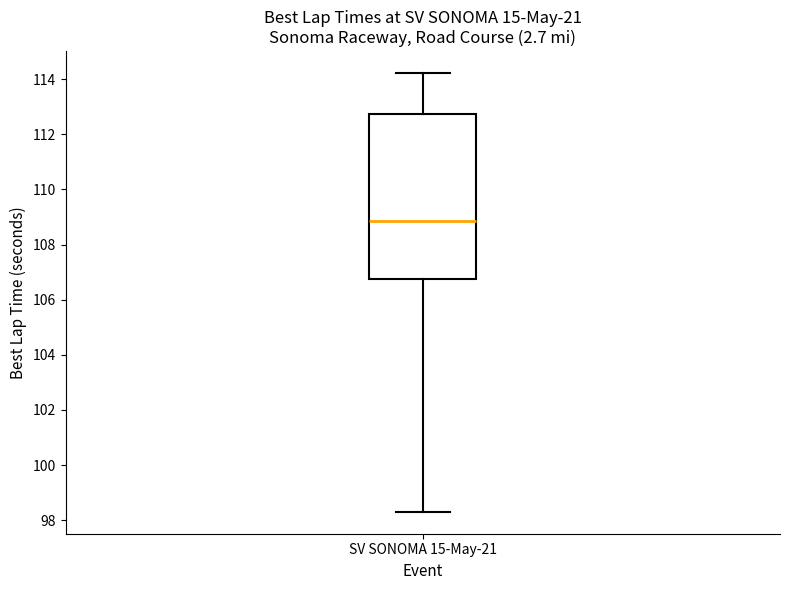

Transcribe this box plot: give where the median line is, the range the box spans, and where the two whiskers end, as read against the y-axis. The values are not printed on the chart, so give them approximately, as read against the axis.

median 108.8, box 106.8 to 112.8, whiskers 98.4 to 114.2